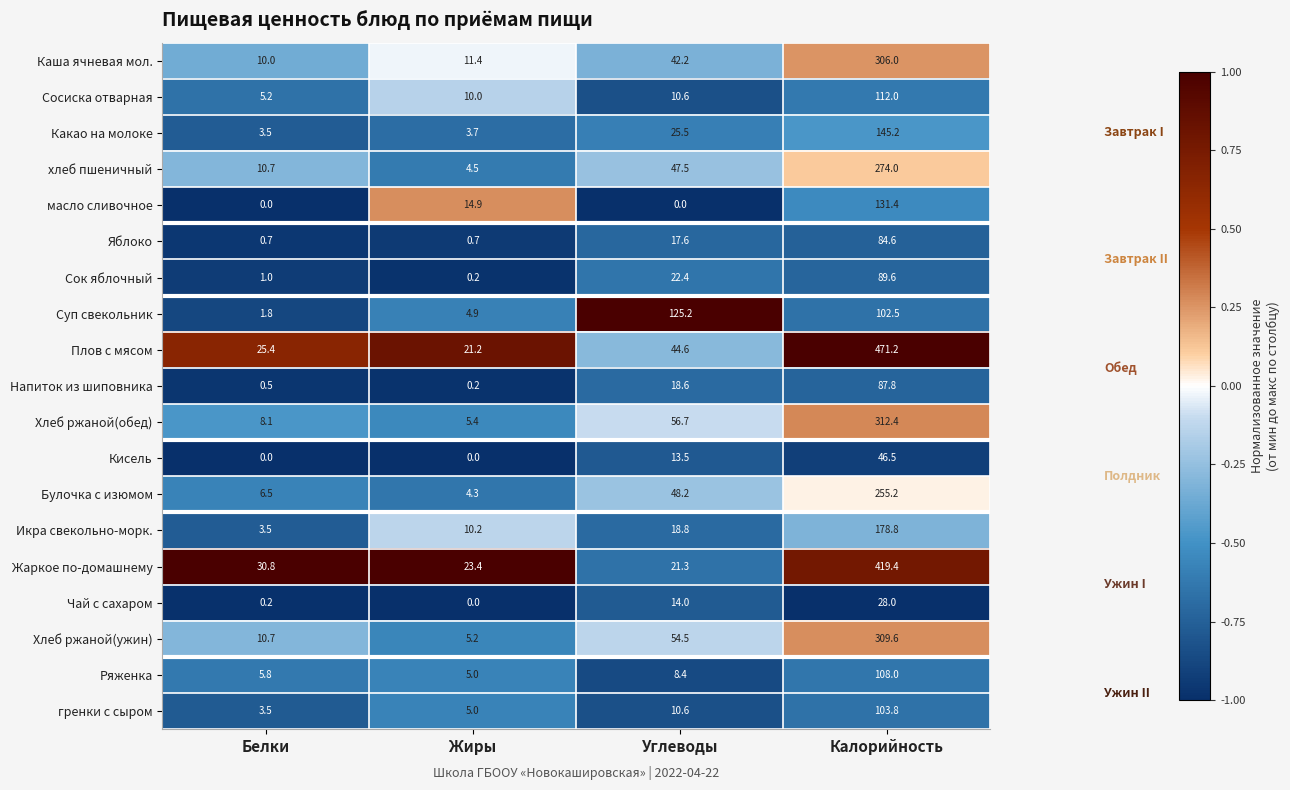

The value of Сосиска отварная at Белки is 2.9. True or false?

False